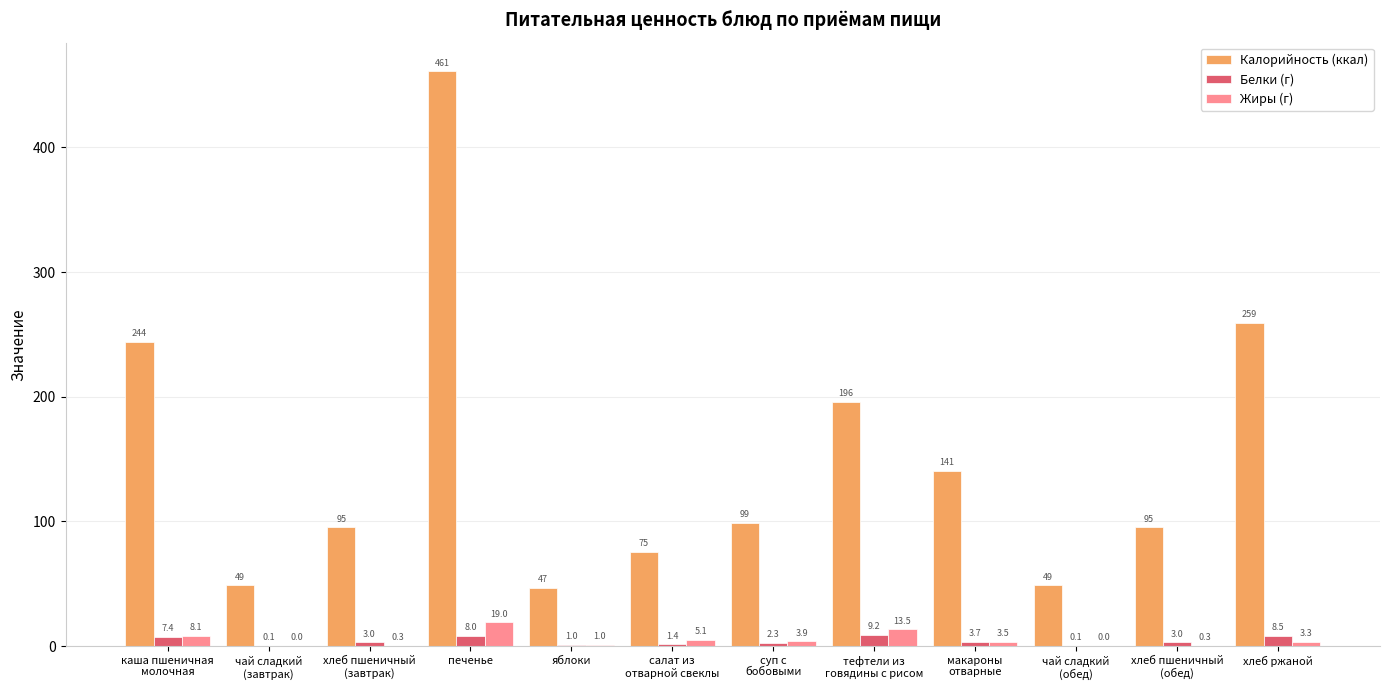

The value of Калорийность (ккал) at хлеб ржаной is 259.0. True or false?

True